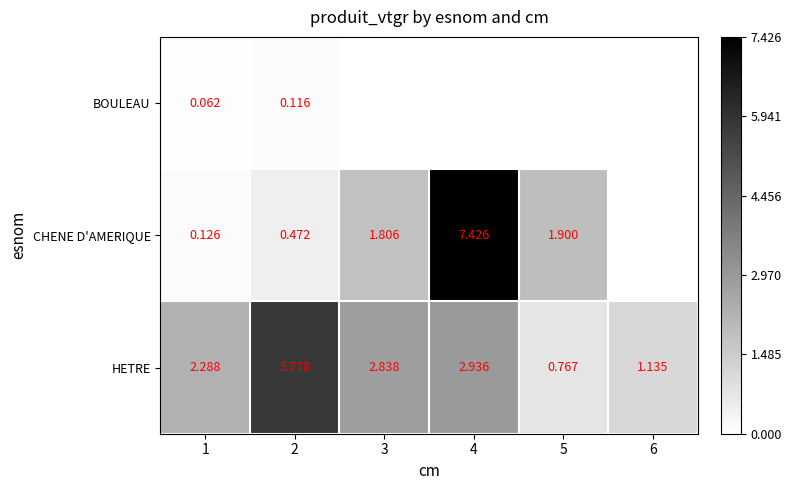

The value of HETRE at 2 is 3.3. True or false?

False